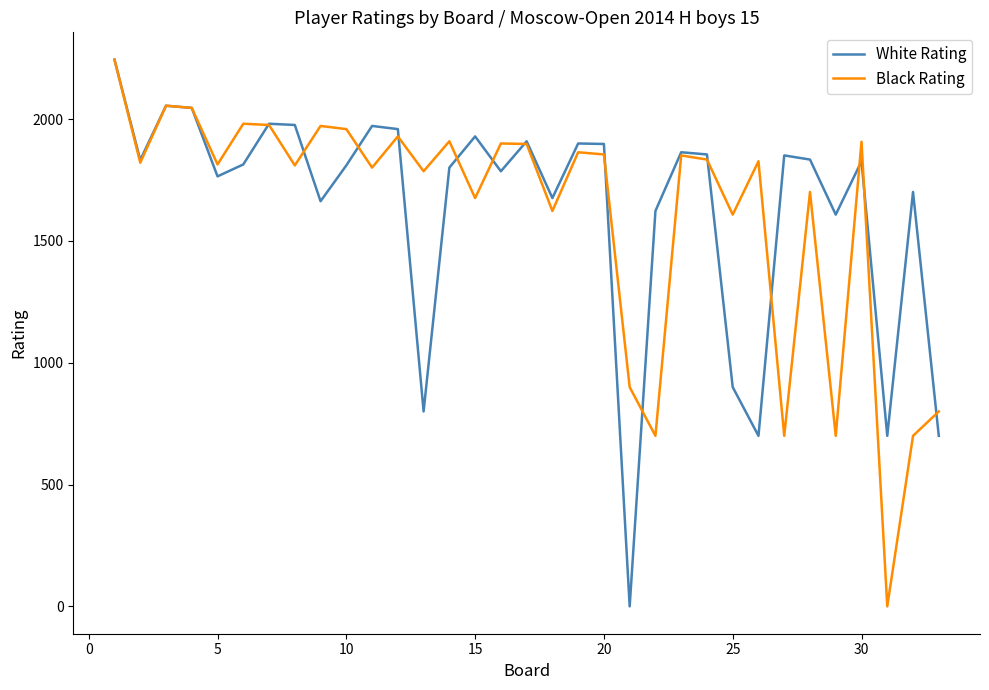

What is the greatest value displayed?

2244